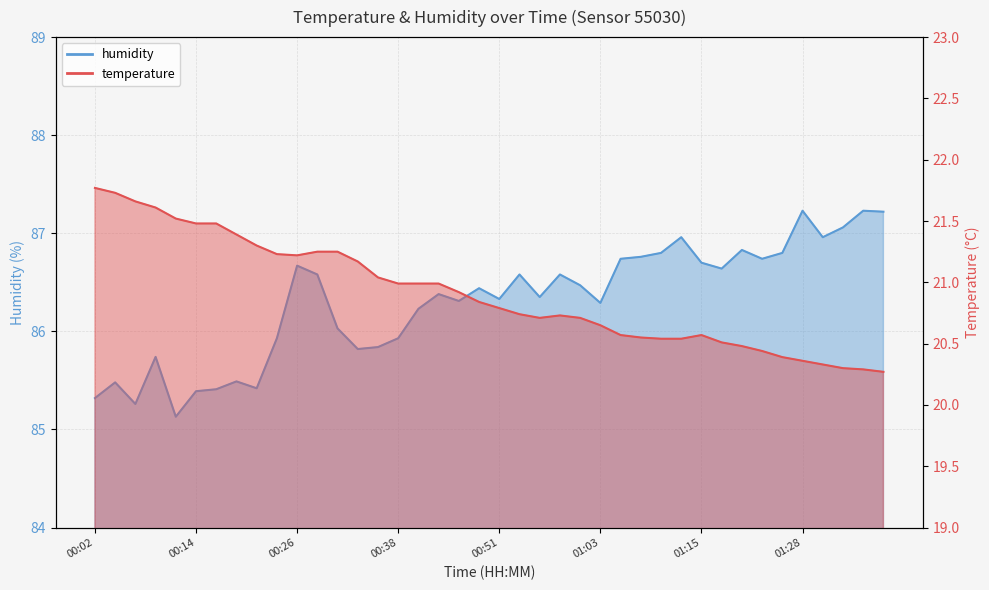

The value of humidity at 01:38 is 153.7. True or false?

False